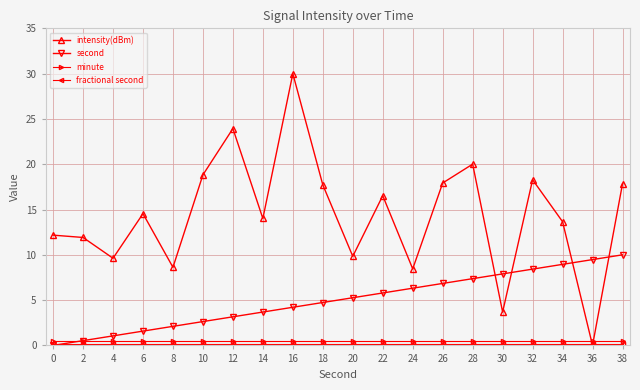

At which category is the sum across all series the highest?

16